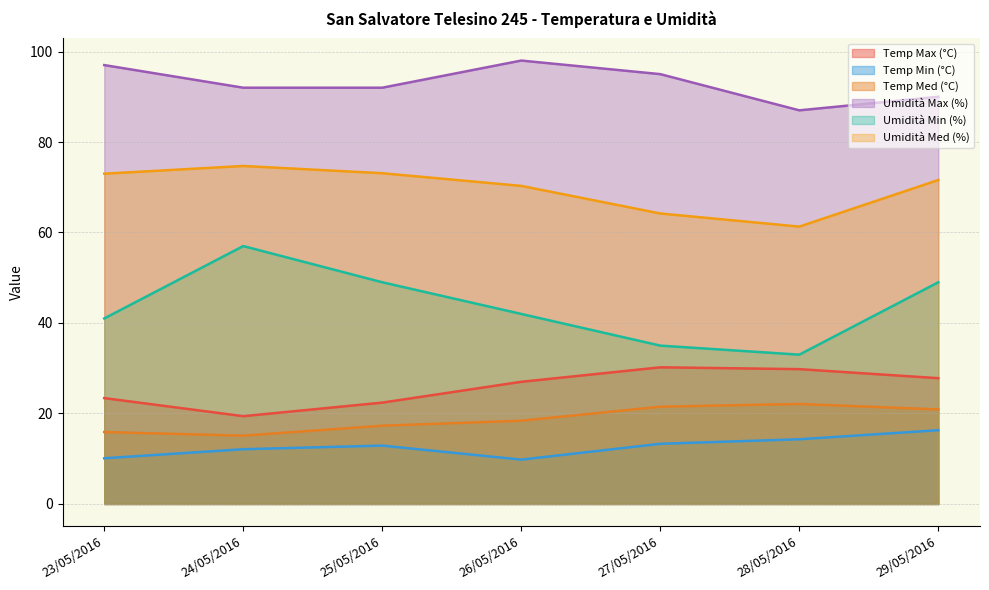

Which series has the largest range (max minus min)?

Umidità Min (%)